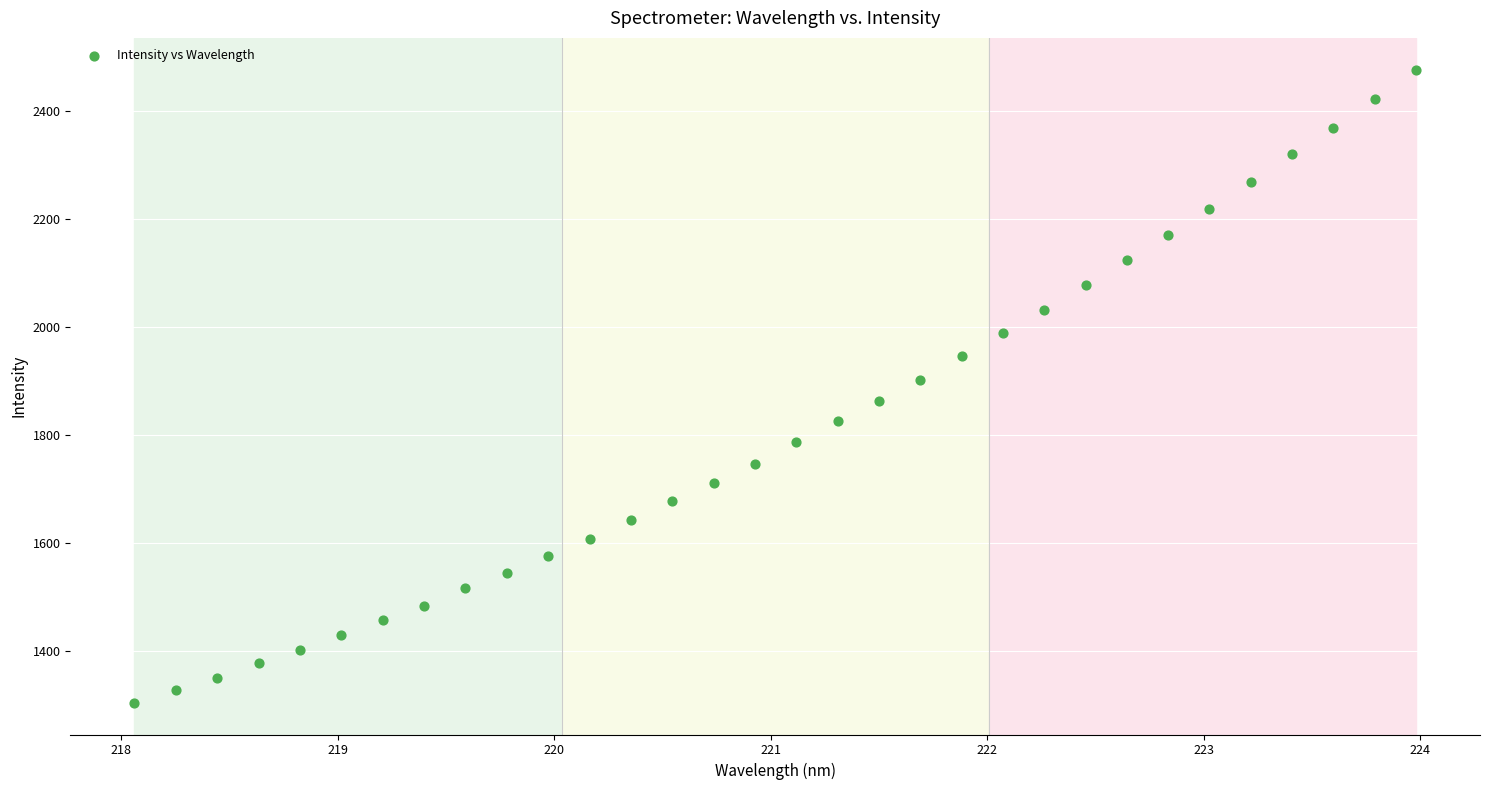

What is the range of X values (max minus min)?

5.9